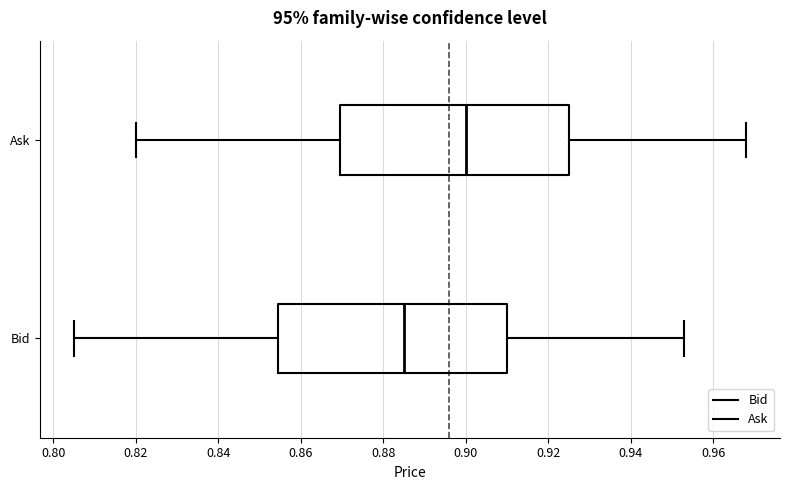

Reading bottom to top, read every box against the x-axis: the position of its median line, the range the box covers, and the ends of its whiskers. The values are not printed on the chart, so give them approximately, as read against the axis.

Bid: median 0.886, box 0.854 to 0.910, whiskers 0.806 to 0.954
Ask: median 0.900, box 0.870 to 0.926, whiskers 0.820 to 0.968